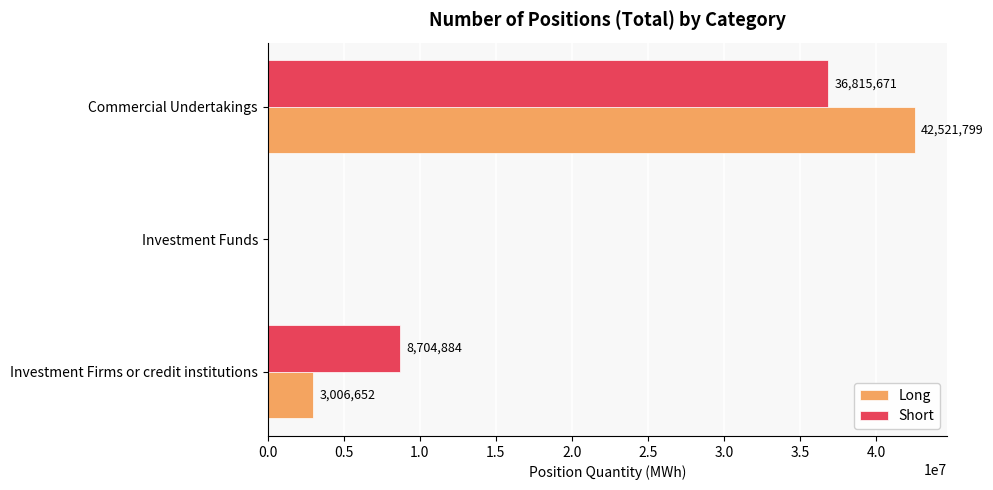

Is it true that Long equals 3006652 at Investment Firms or credit institutions?

True